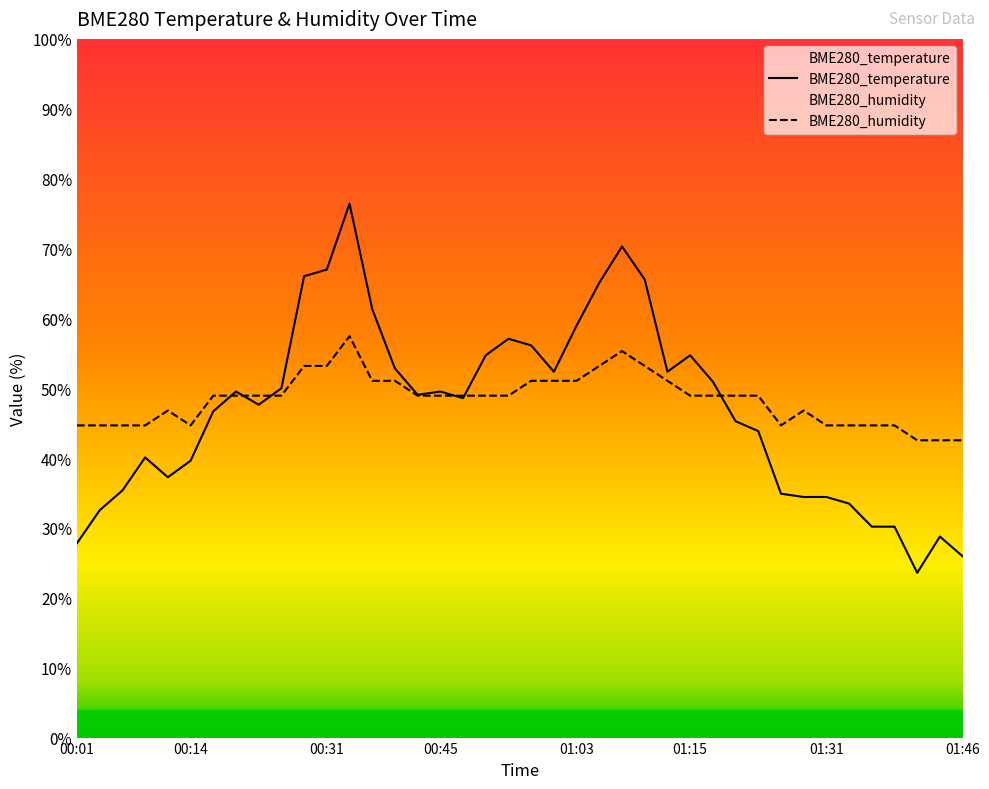

Which series changed the most between 00:57 and 01:15?

BME280_humidity